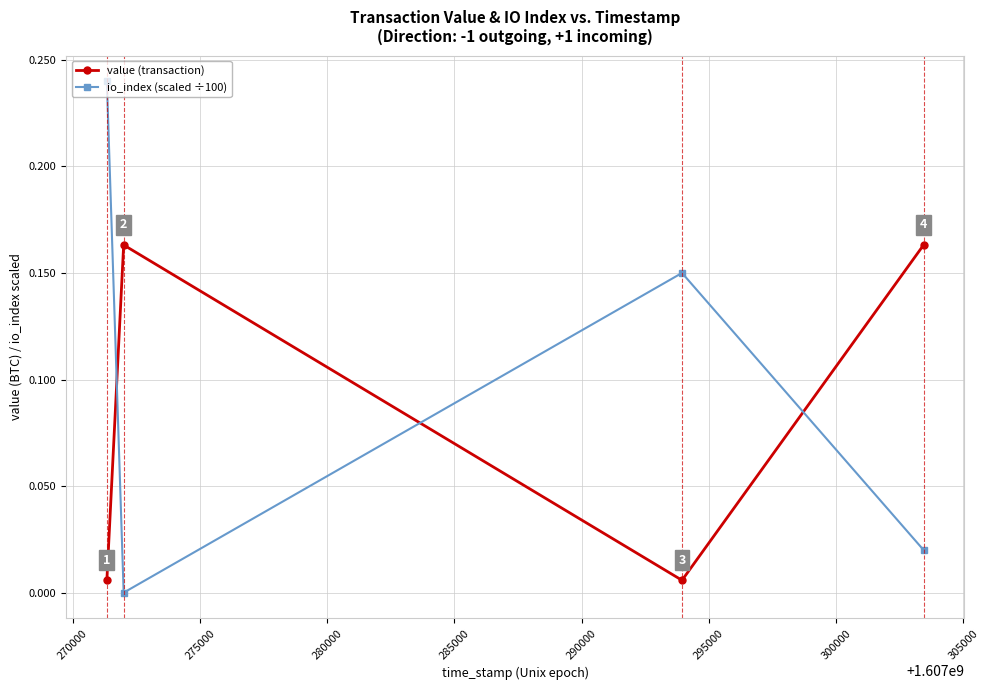

How many interior local peaks does the value (transaction) series have?

1